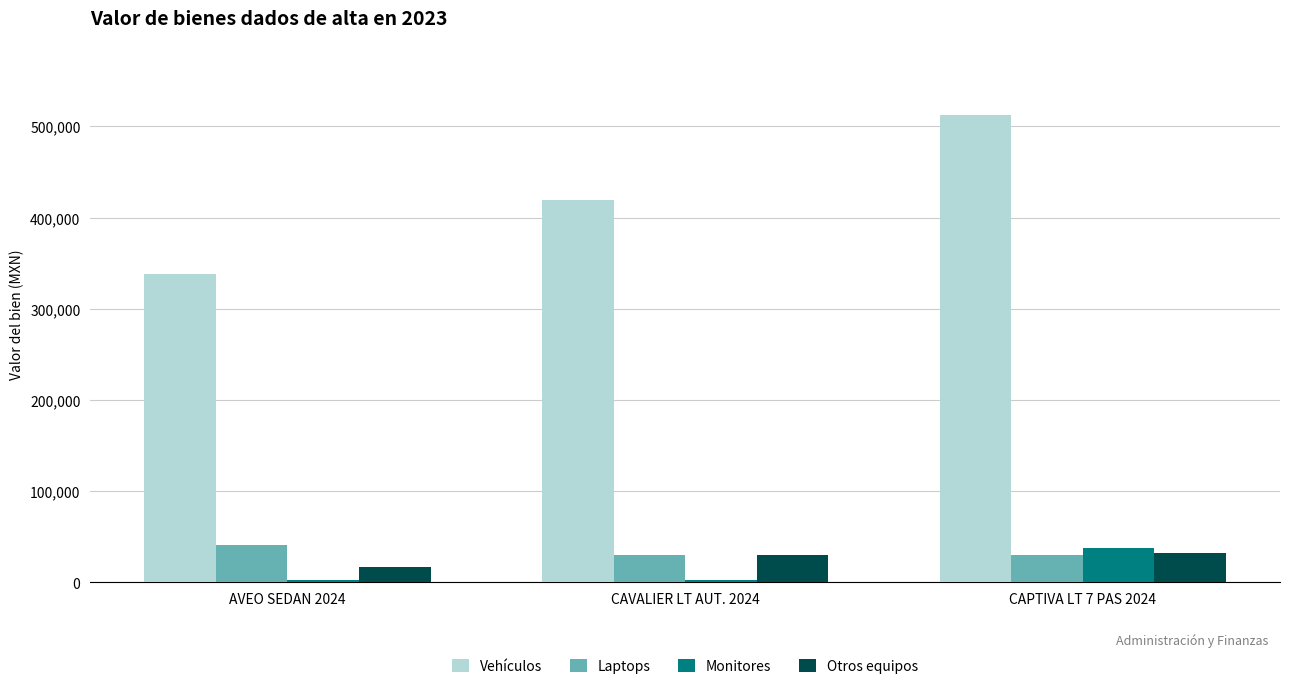

At which label does Monitores reach its peak?

CAPTIVA LT 7 PAS 2024